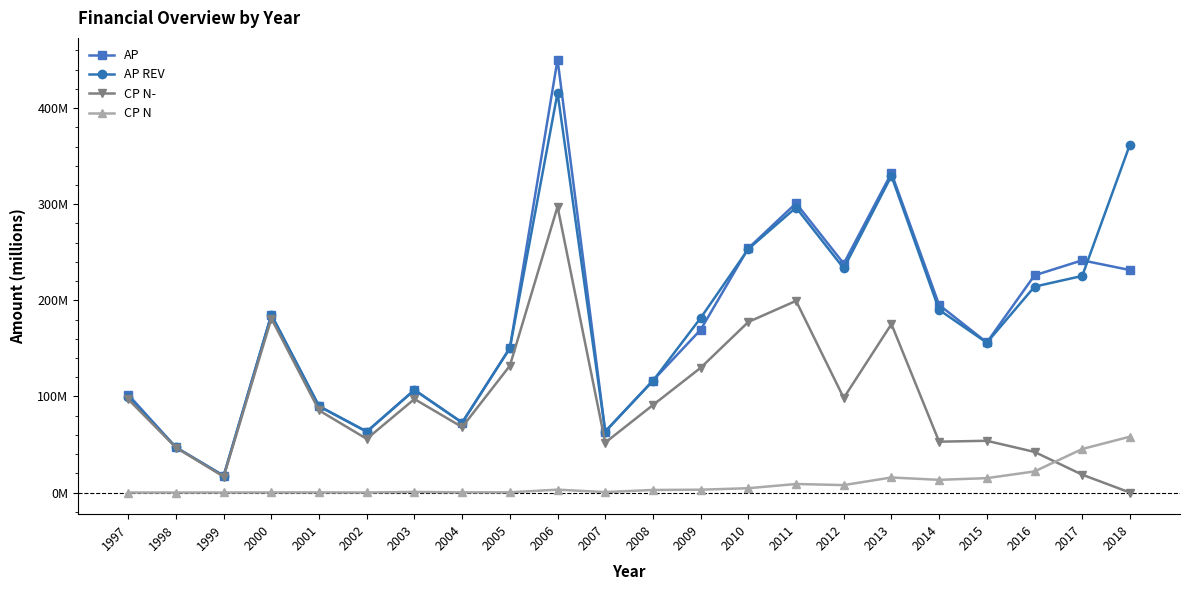

True or false: CP N and AP REV cross at least once.

False